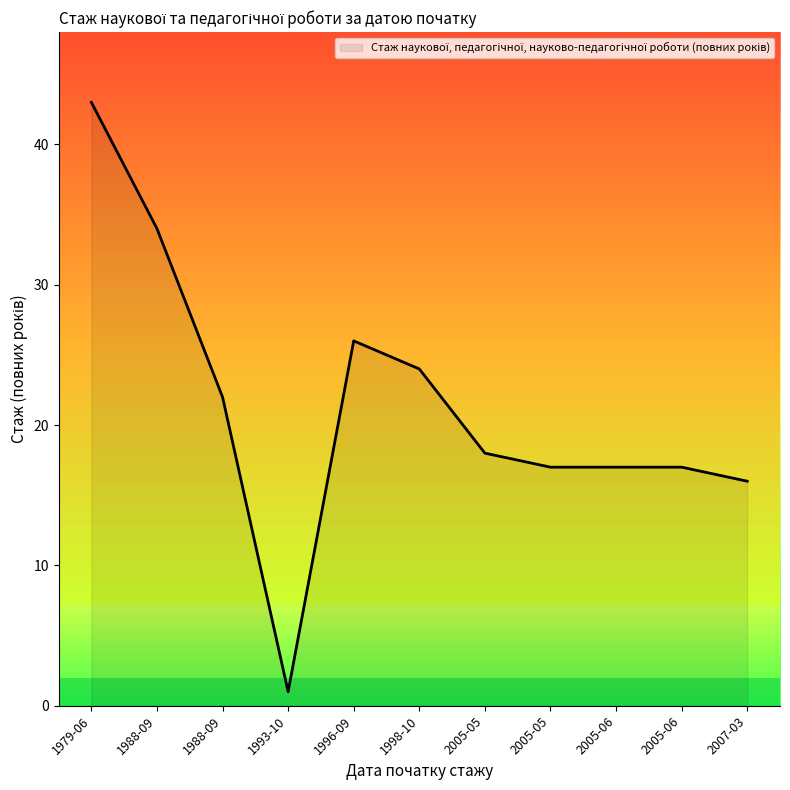

How many values are below 18?

5